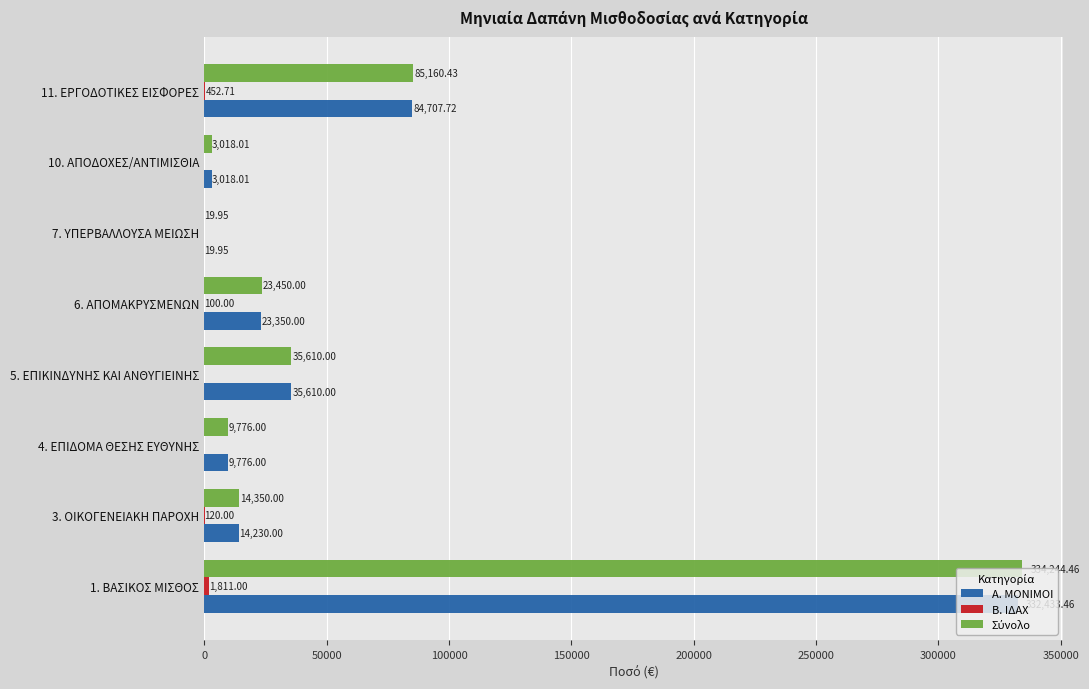

What is the sum of all Α. ΜΟΝΙΜΟΙ values?

503145.1